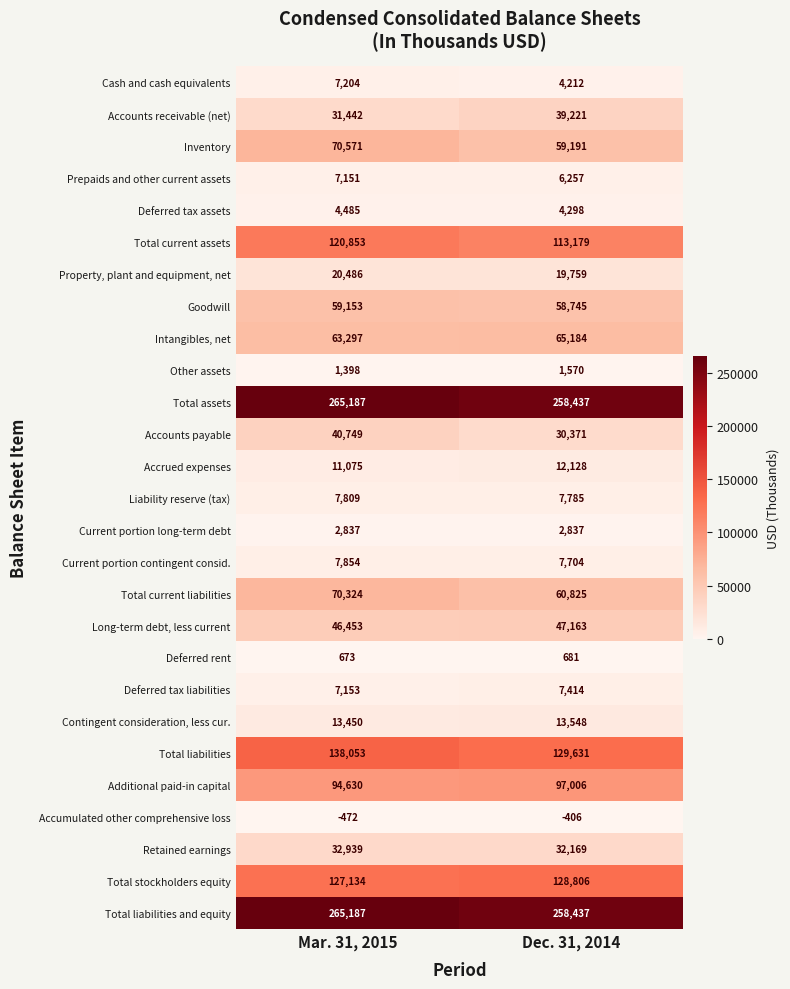

What is the difference between the maximum and minimum values in the Deferred rent series?

8